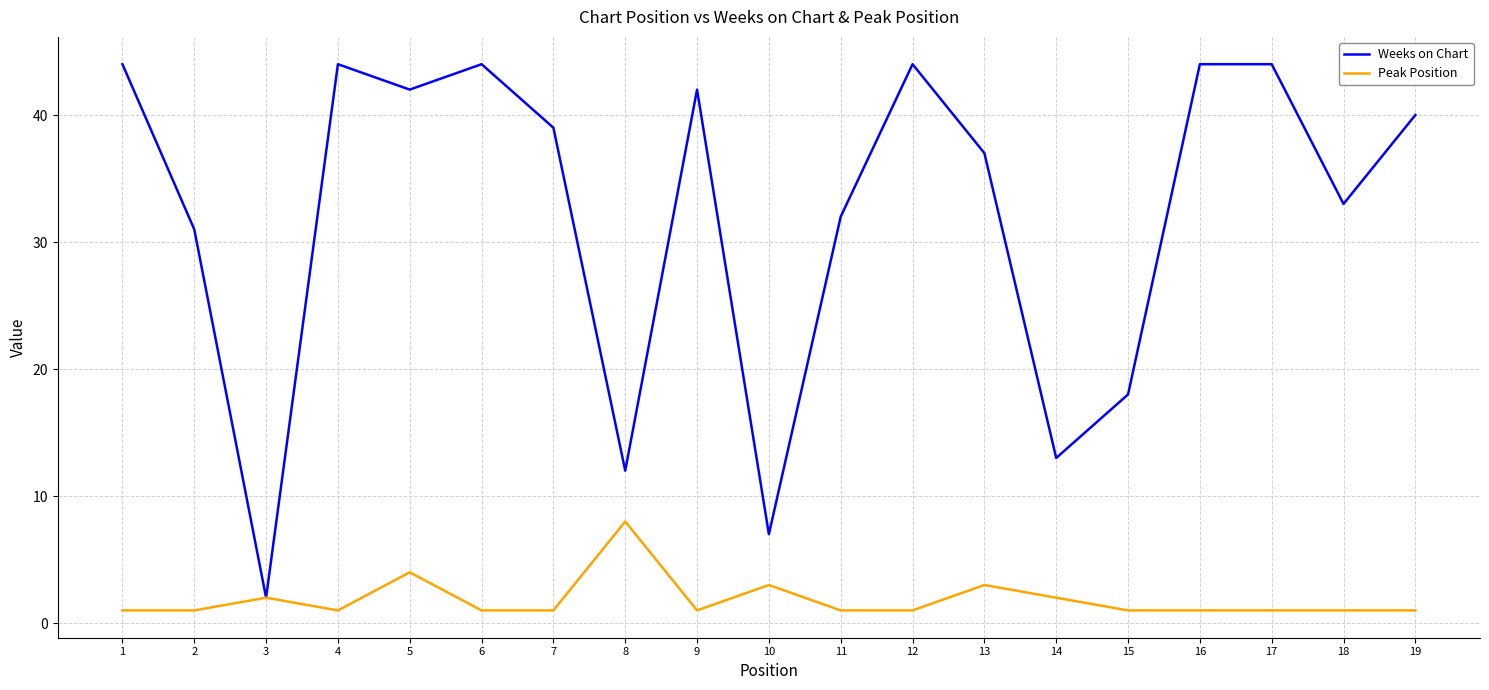

The value of Peak Position at 5 is 6. True or false?

False